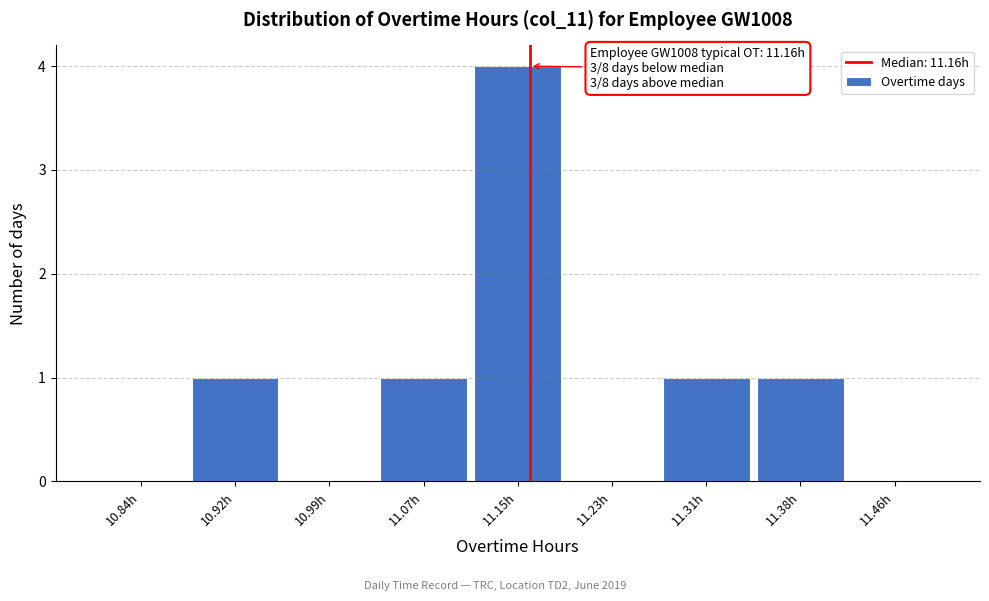

Which range on the x-axis has the tallest bar?

11.11 to 11.19